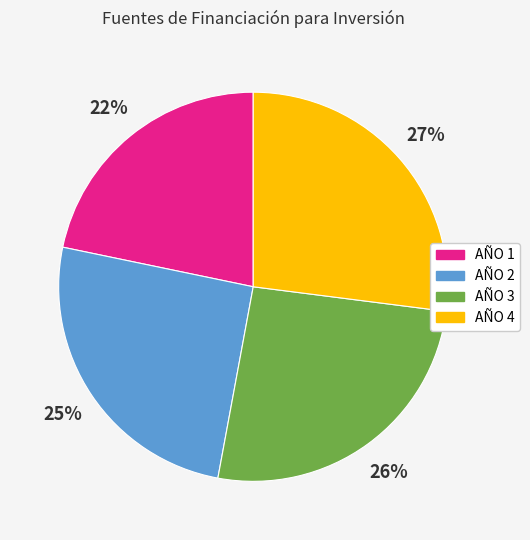

Rank the categories by value from lowest to highest.

AÑO 1, AÑO 2, AÑO 3, AÑO 4